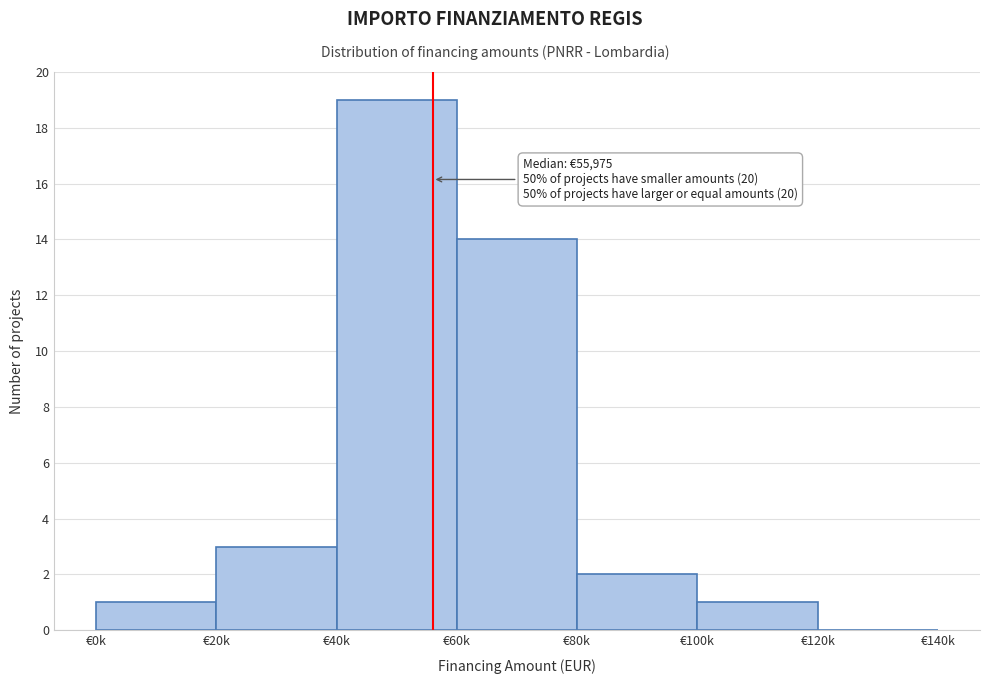

Reading left to right, list all the values displayed in this chart.

€0k=1	€20k=3	€40k=19	€60k=14	€80k=2	€100k=1	€120k=0